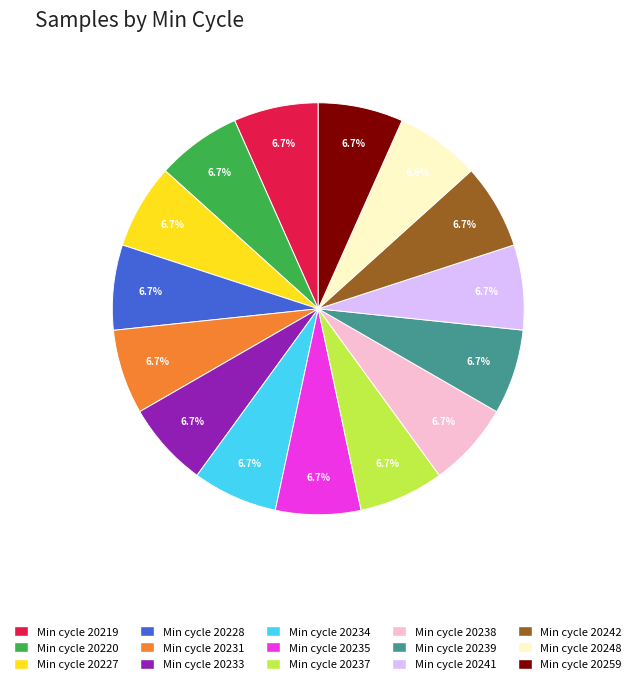

Is there a majority slice in this chart?

No